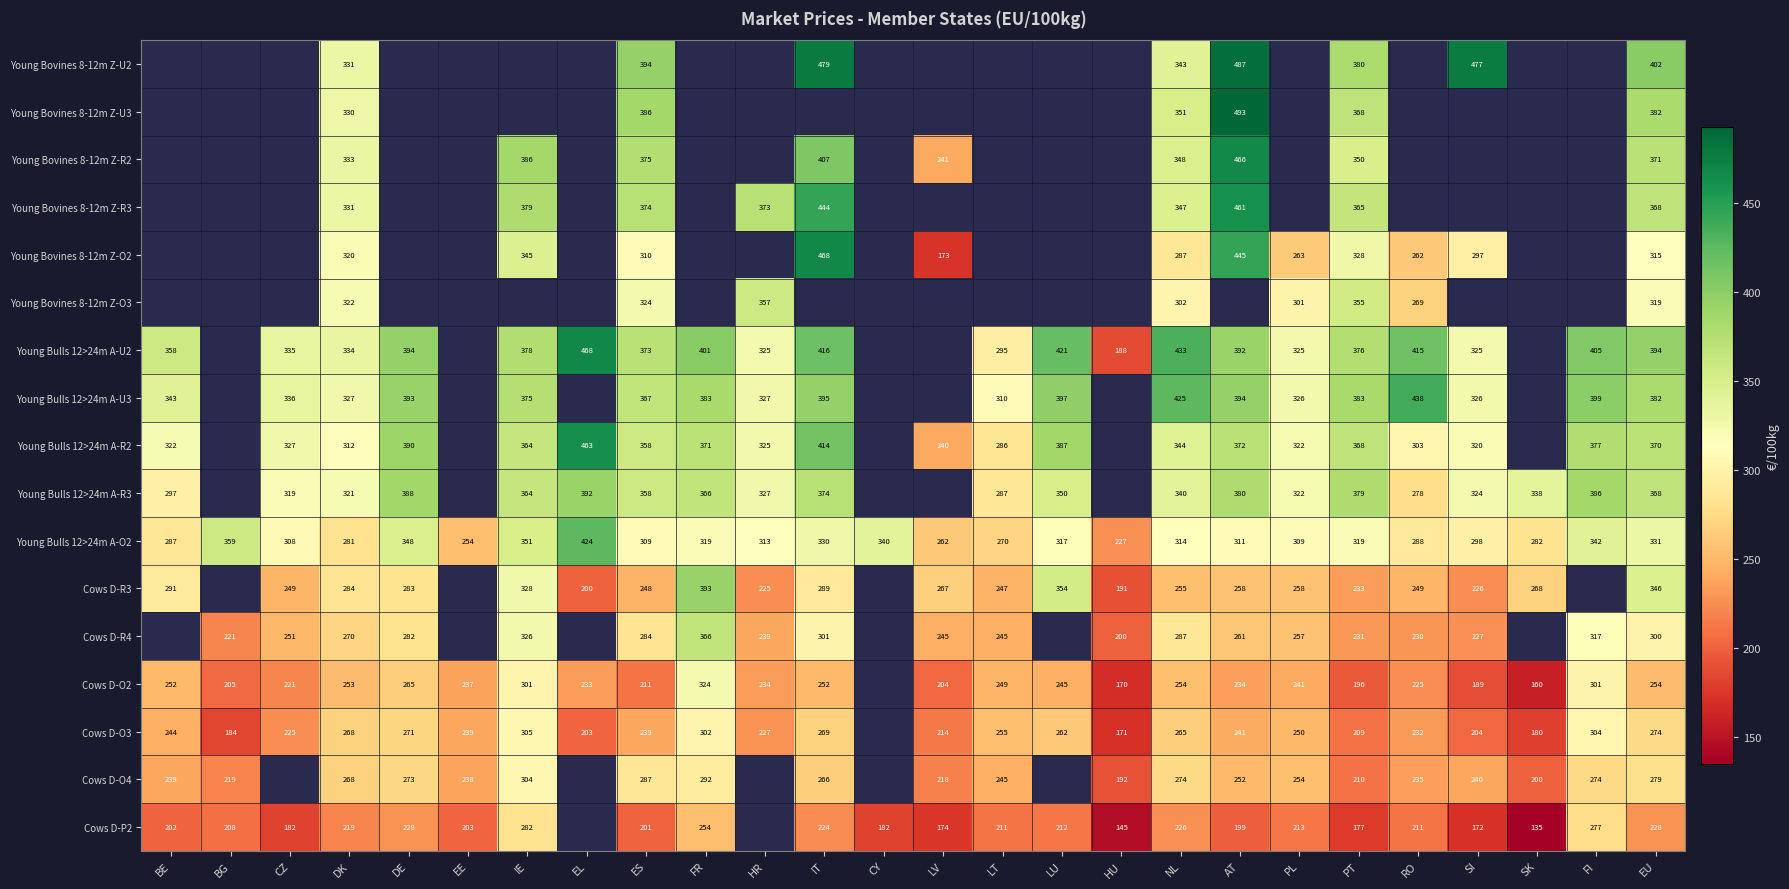

What is the smallest value displayed?

135.0